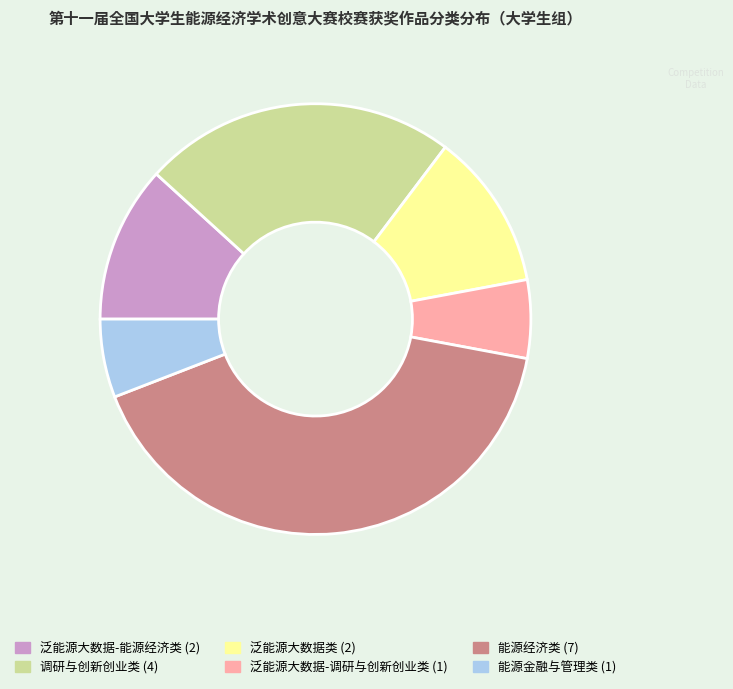

Is 泛能源大数据-能源经济类 the majority of the pie?

No